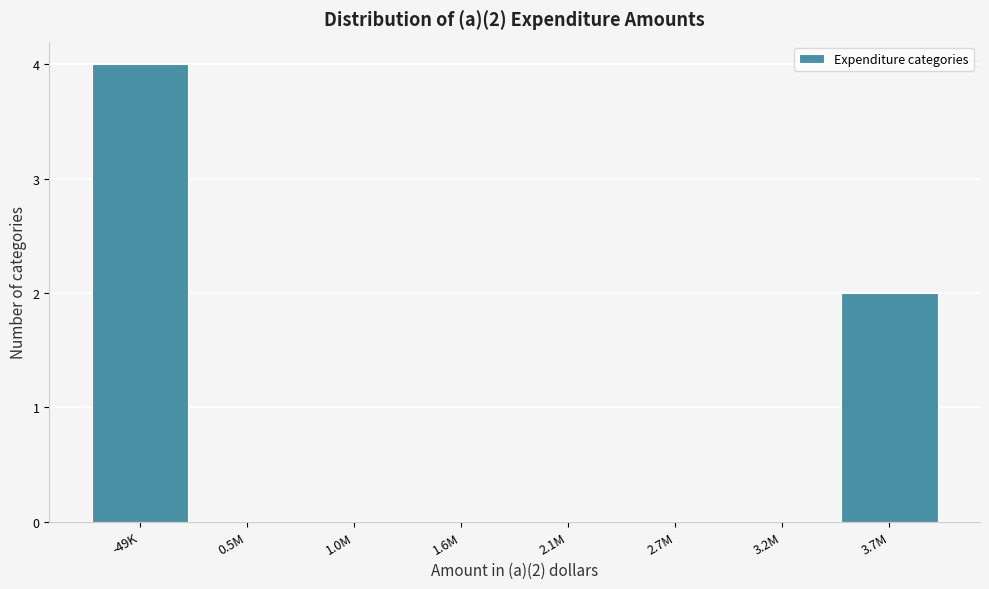

Reading right to left, transcribe all the data shown in this chart.

3.7M=2	3.2M=0	2.7M=0	2.1M=0	1.6M=0	1.0M=0	0.5M=0	-49K=4